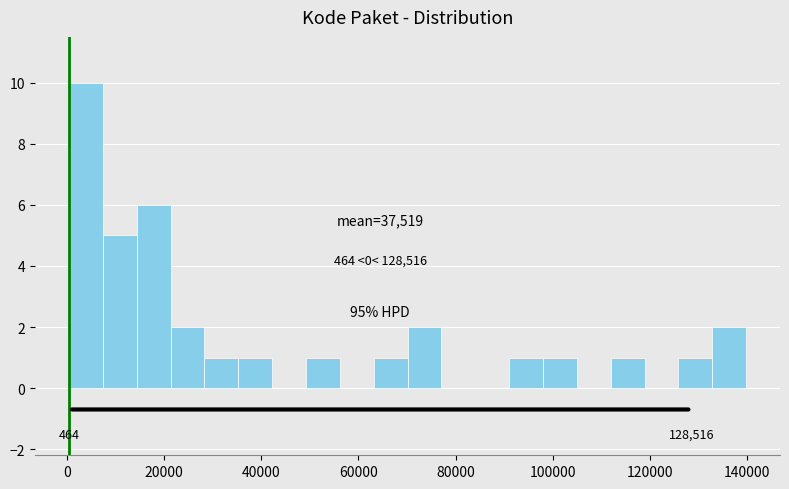

Read against the x-axis, roughly where is the centre of the tallest bar?

4000